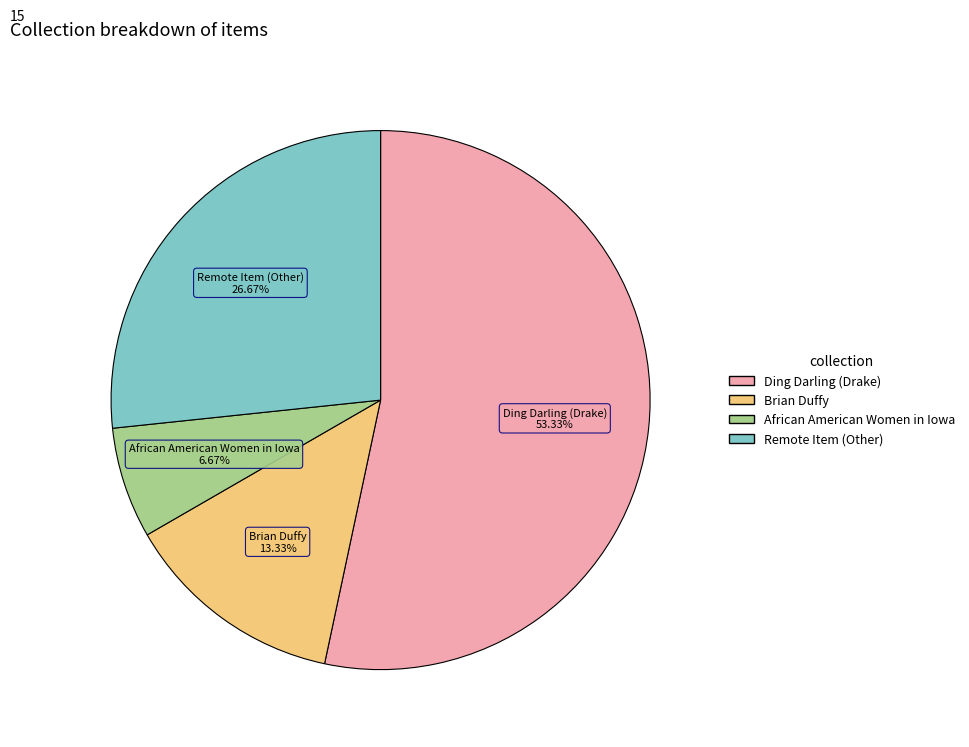

Is there a majority slice in this chart?

Yes